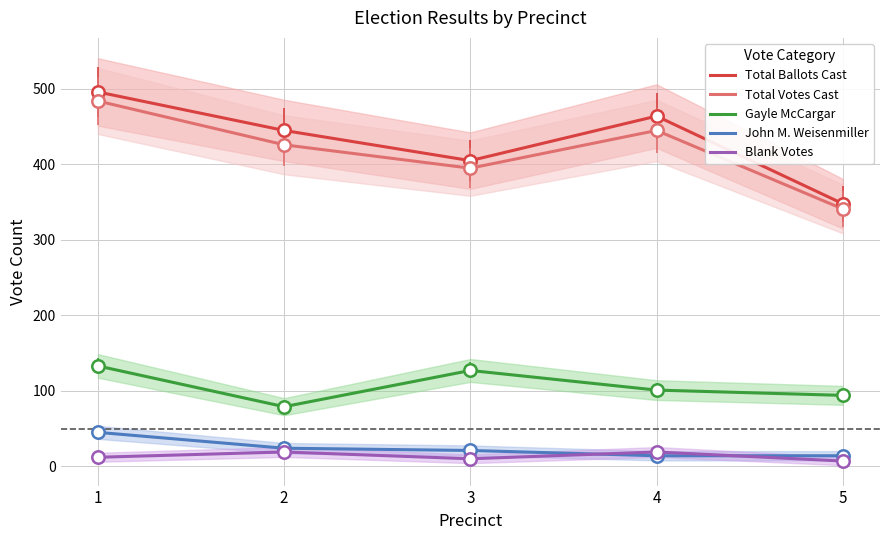

At how many categories does at least one series exceed 349?

4